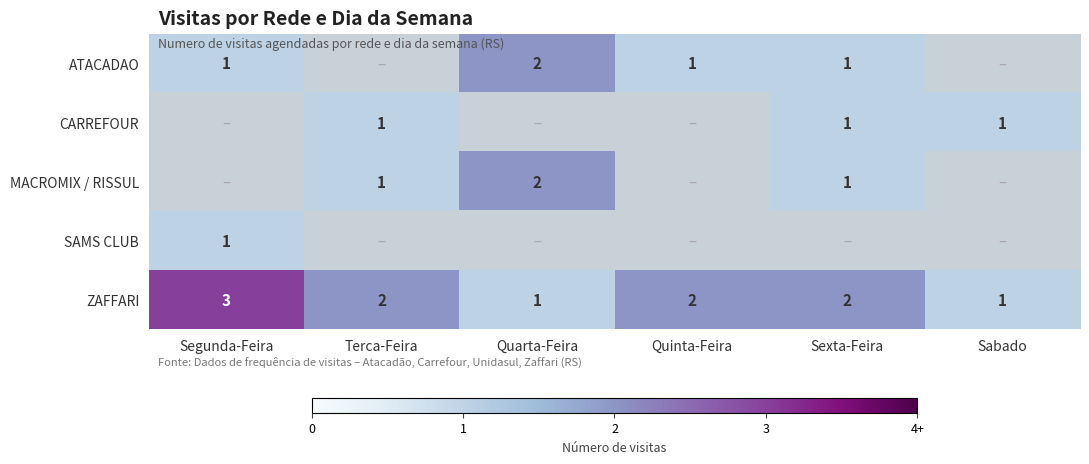

Is the value of MACROMIX / RISSUL at Quarta-Feira greater than the value of CARREFOUR at Sabado?

Yes